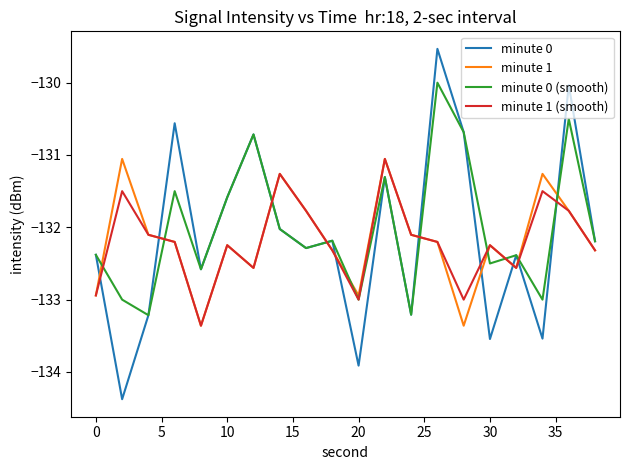

What are all the series names shown in the legend?

minute 0, minute 1, minute 0 (smooth), minute 1 (smooth)